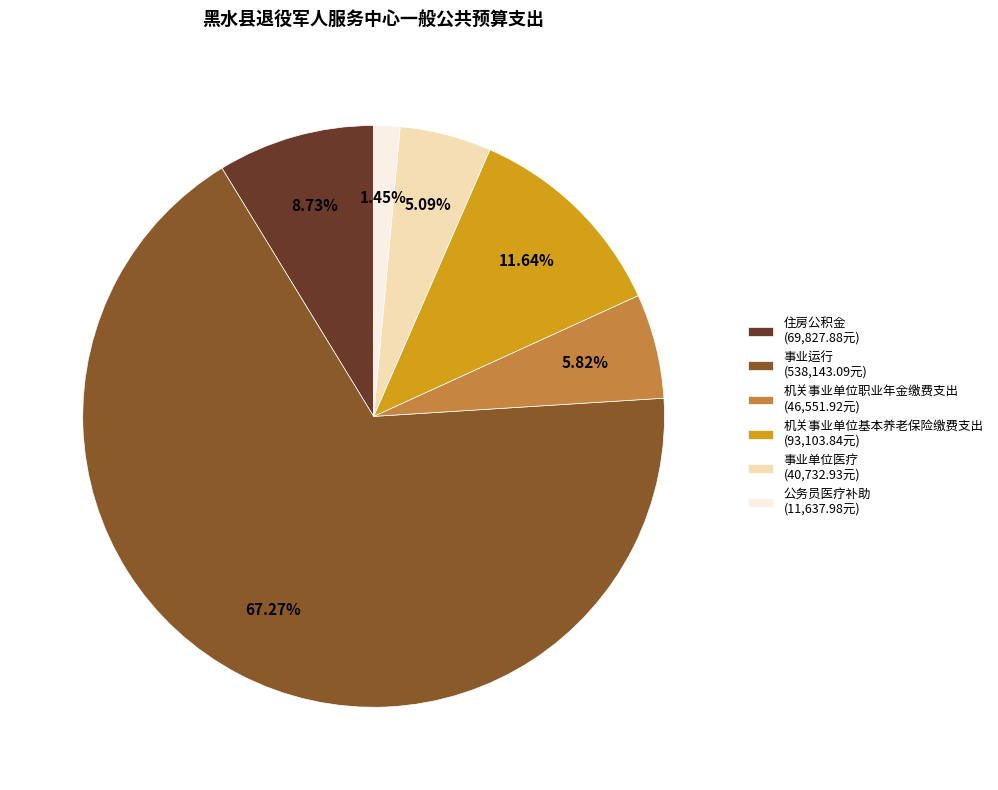

How many segments does this pie chart have?

6